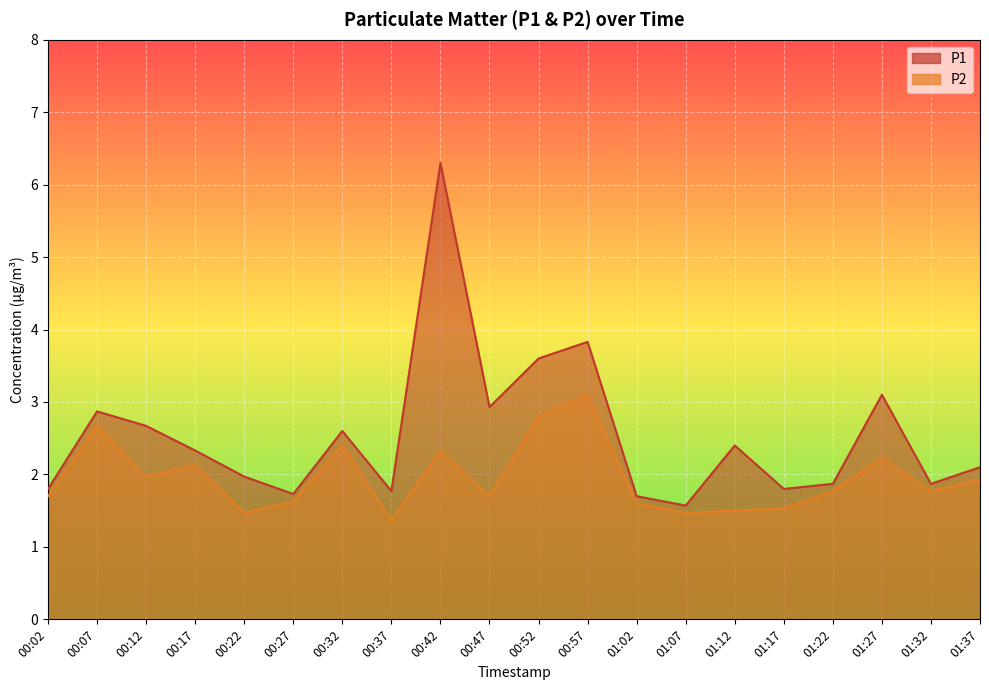

What is the minimum value for P1?

1.6